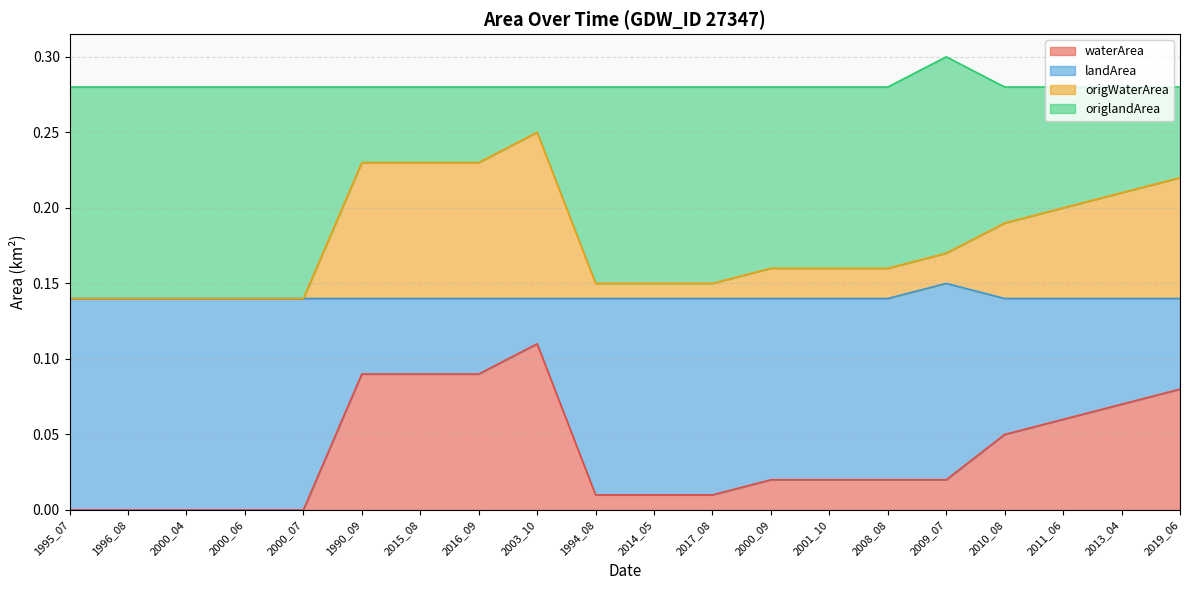

At which label is landArea closest to 0?

1995_07